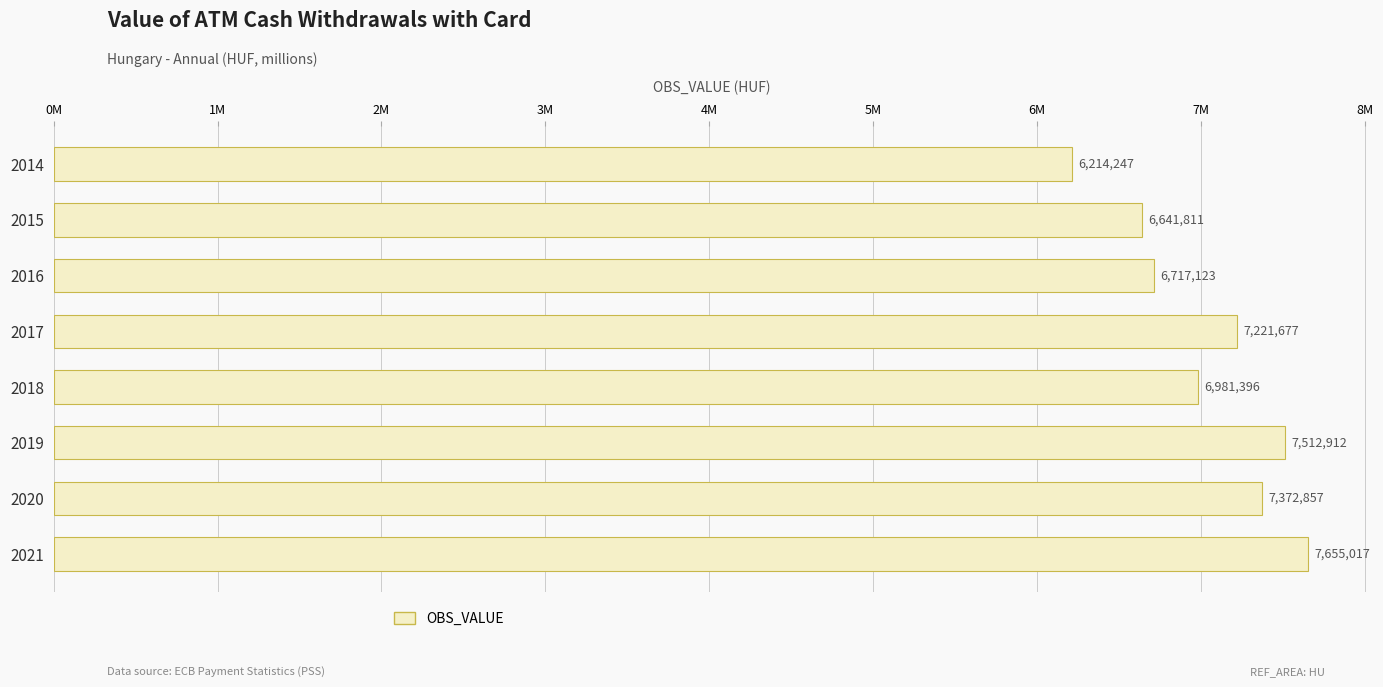

What is the average value?

7039630.0